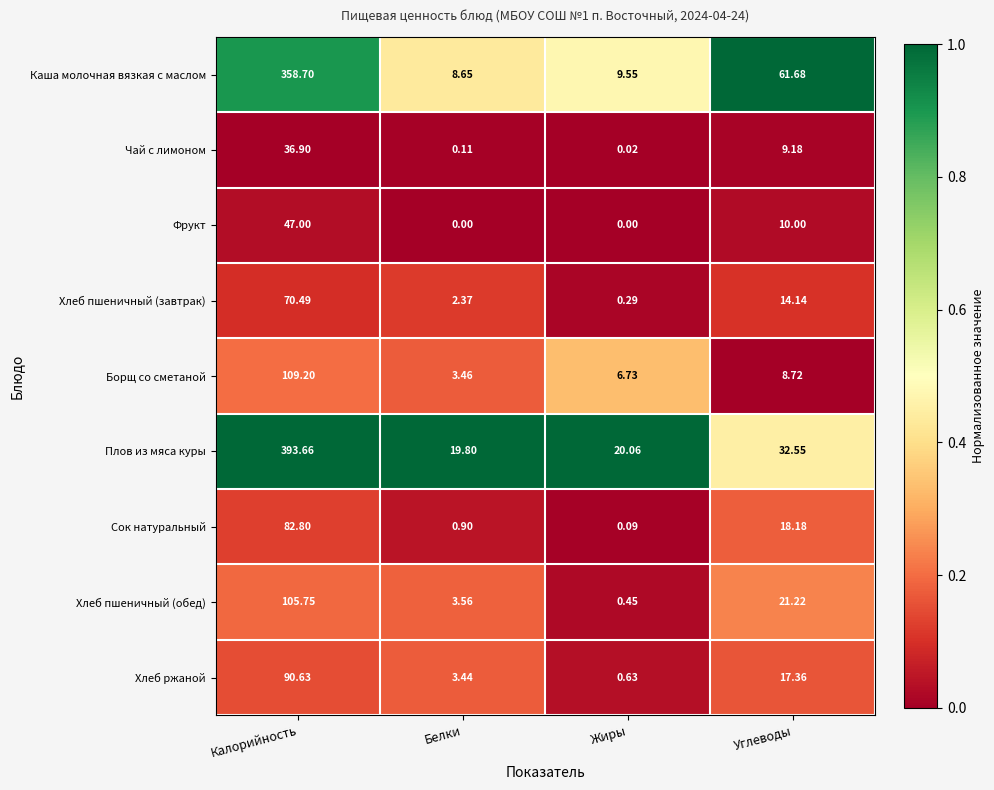

List the labels in order of Борщ со сметаной value, smallest first.

Белки, Жиры, Углеводы, Калорийность